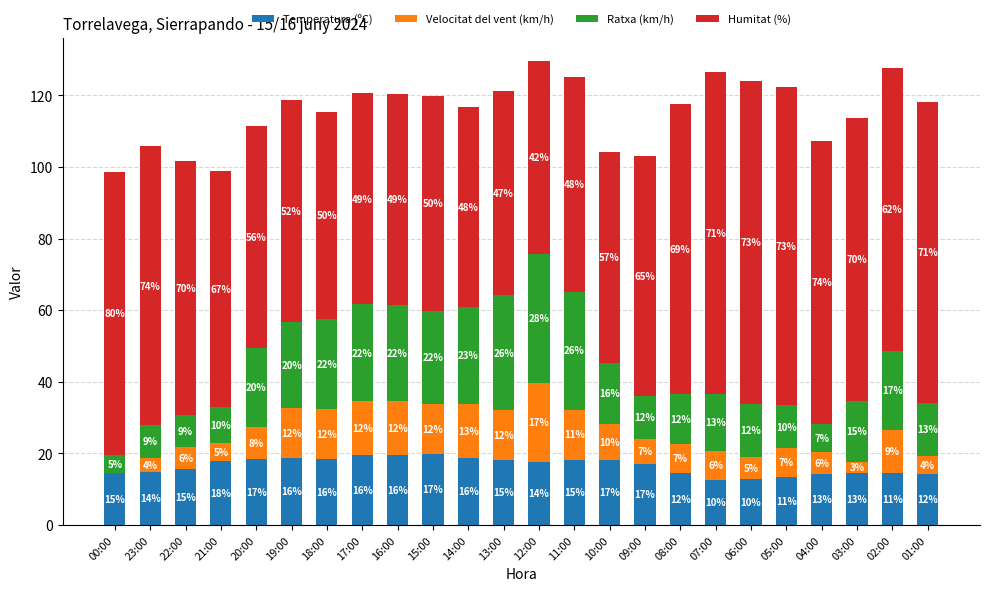

The Temperatura (ºC) series shows 3.4 at 04:00. True or false?

False